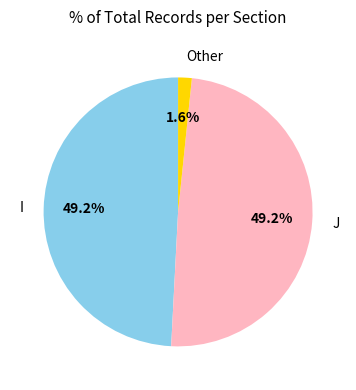

Count the number of slices in the pie.

3